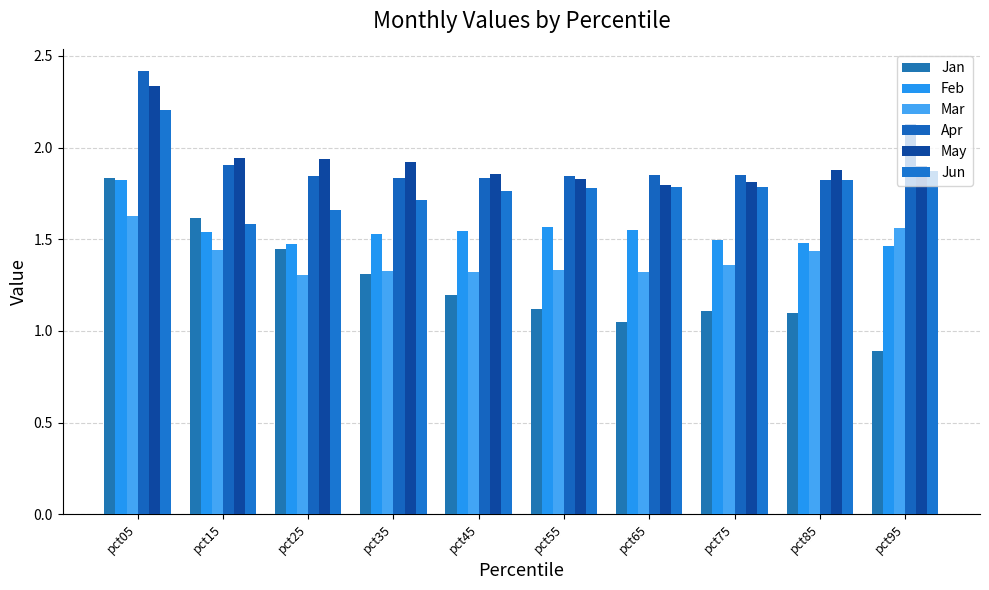

True or false: Mar has a value of 1.4 at pct85.

True